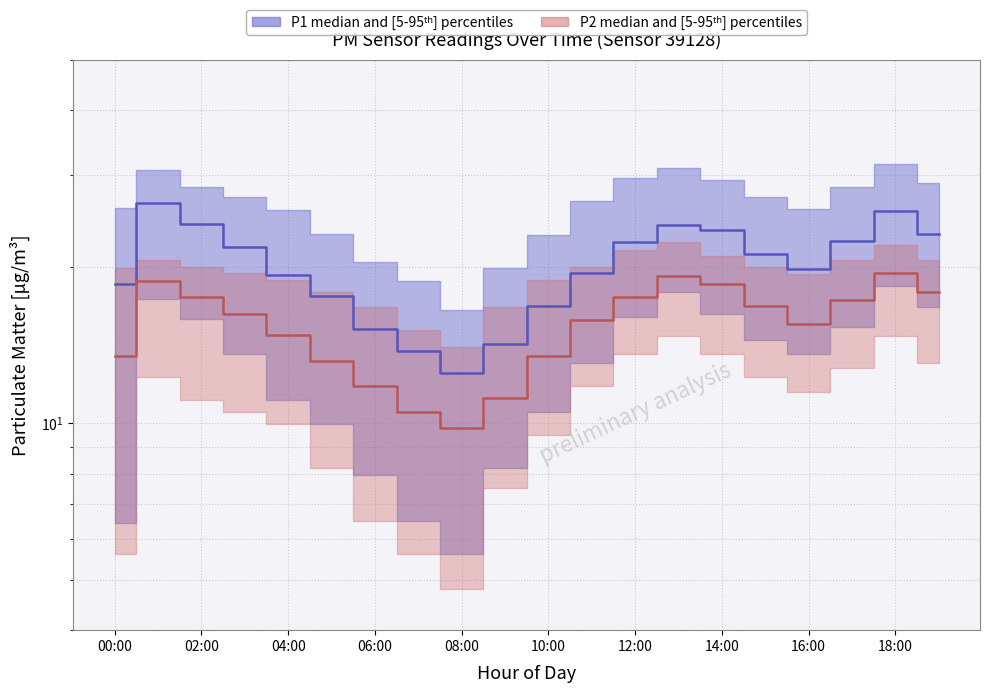

How many data points in P1 median are less than 21?

10